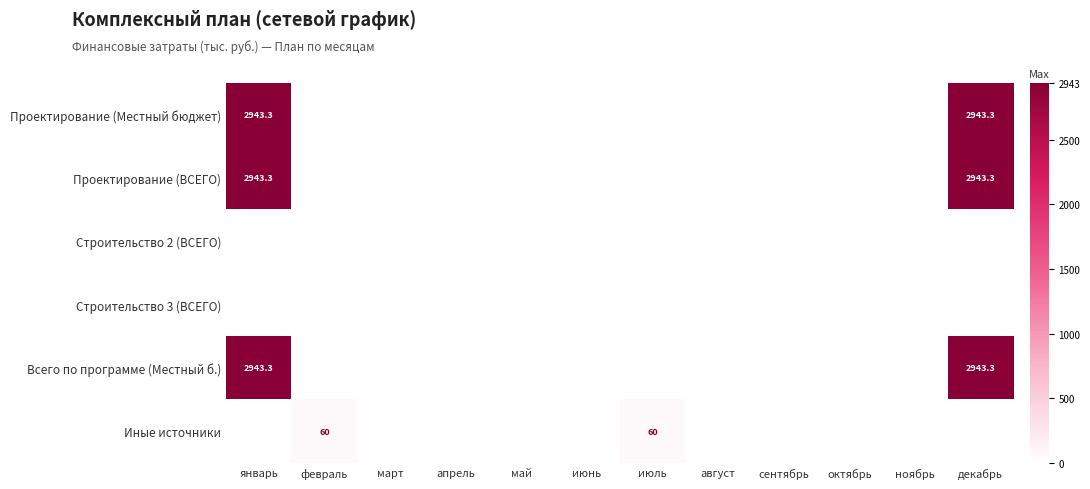

Between декабрь and ноябрь, which is larger?

декабрь